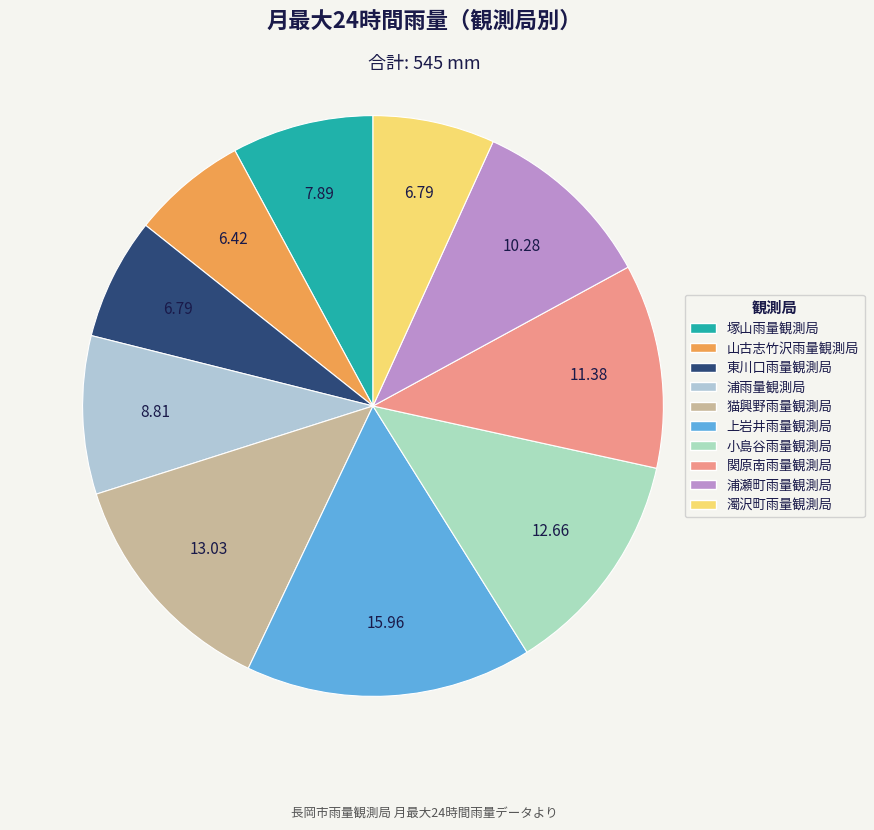

Count the number of slices in the pie.

10